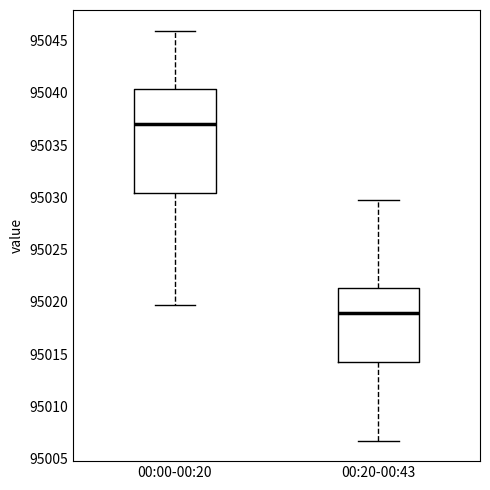

Which box is the tallest, from its lower edge to its upper edge?

00:00-00:20